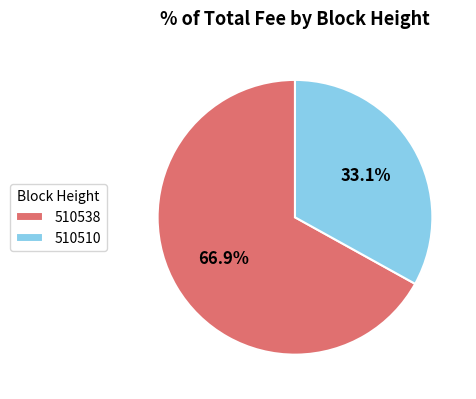

Is it true that 510510 is 46% of the pie?

False